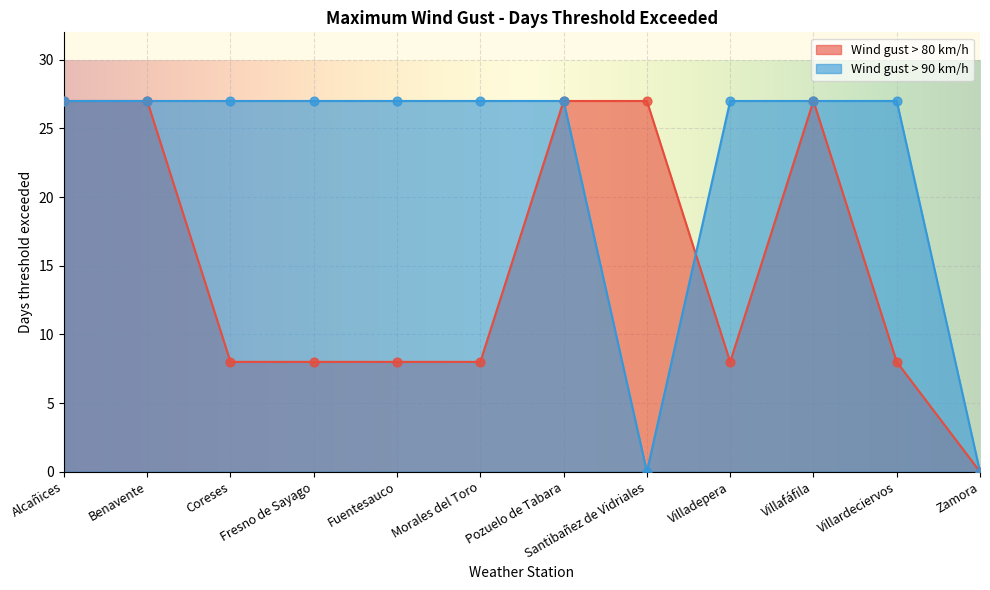

Which series reaches the maximum Y coordinate?

> 80